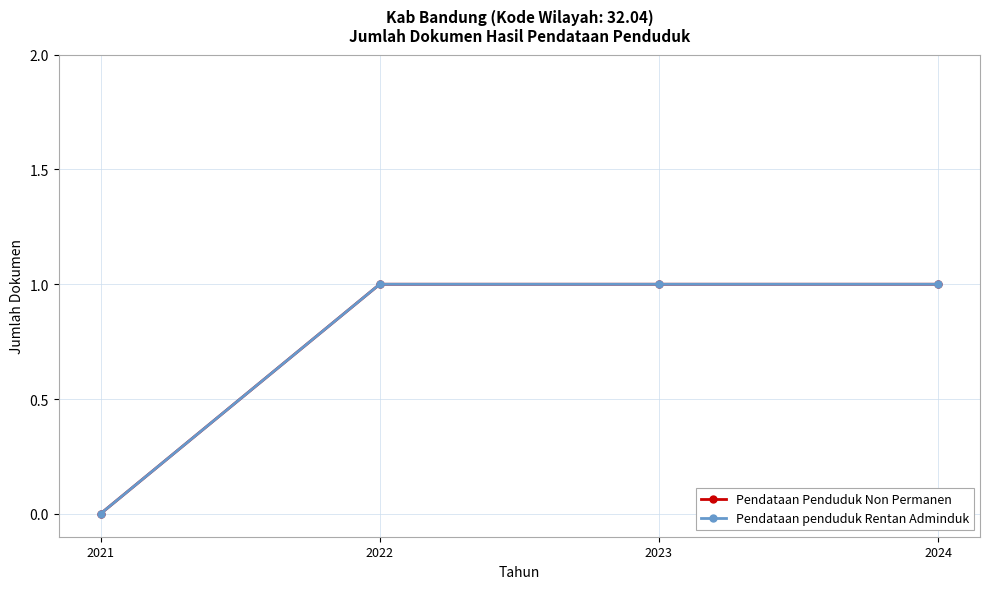

List the labels in order of Pendataan Penduduk Non Permanen value, smallest first.

2021, 2022, 2023, 2024